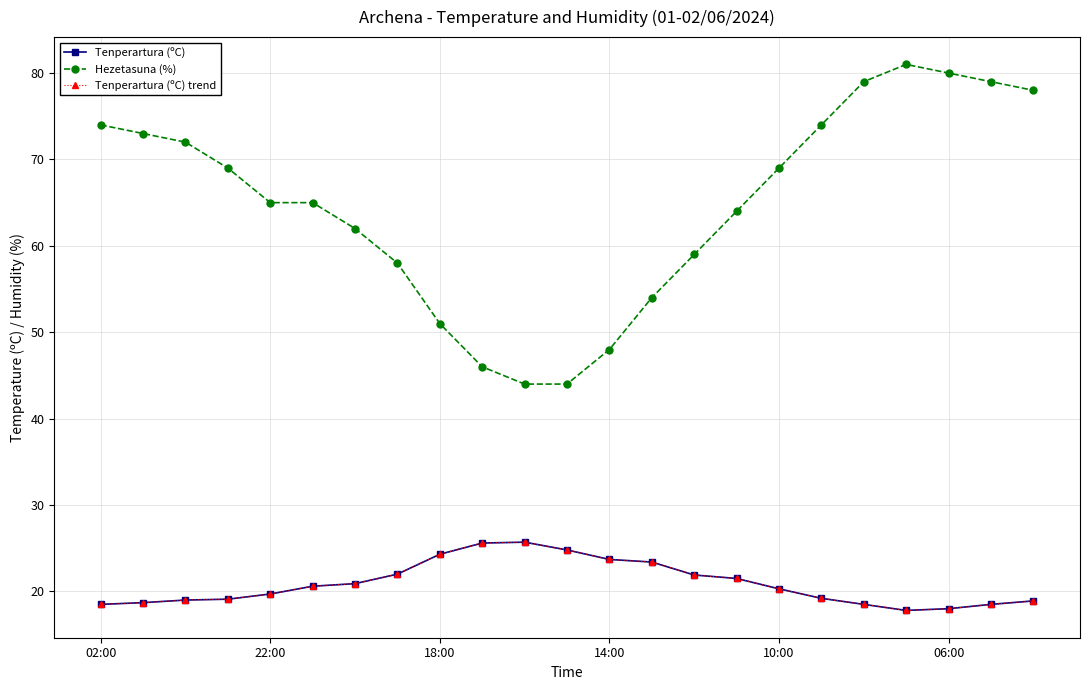

Does the chart have visible grid lines?

Yes